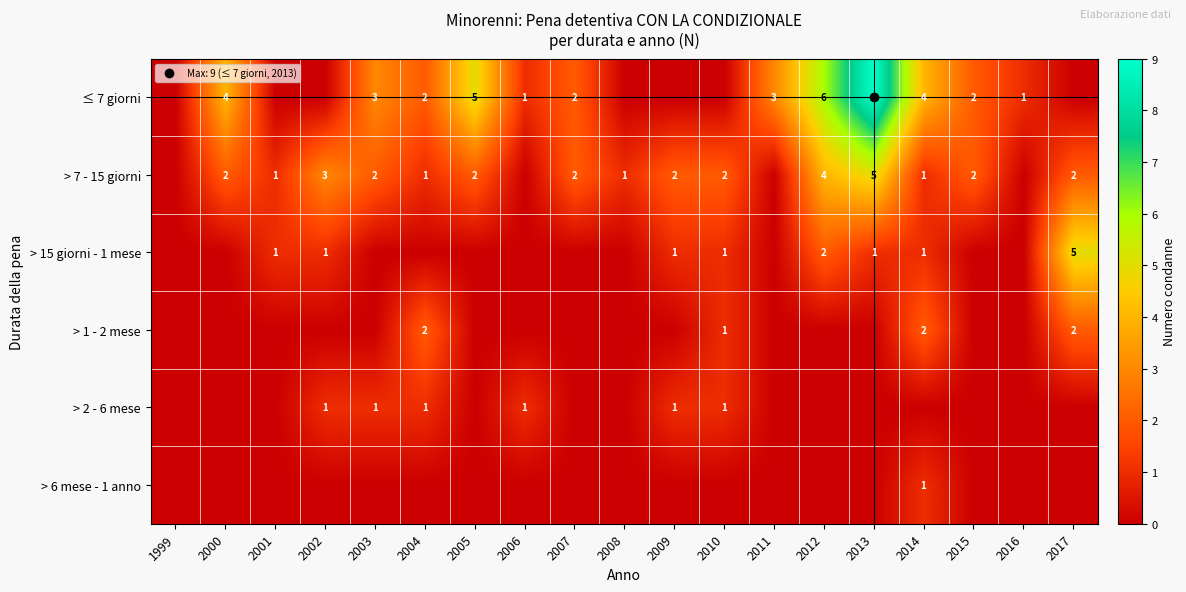

At how many categories does at least one series exceed 6?

1